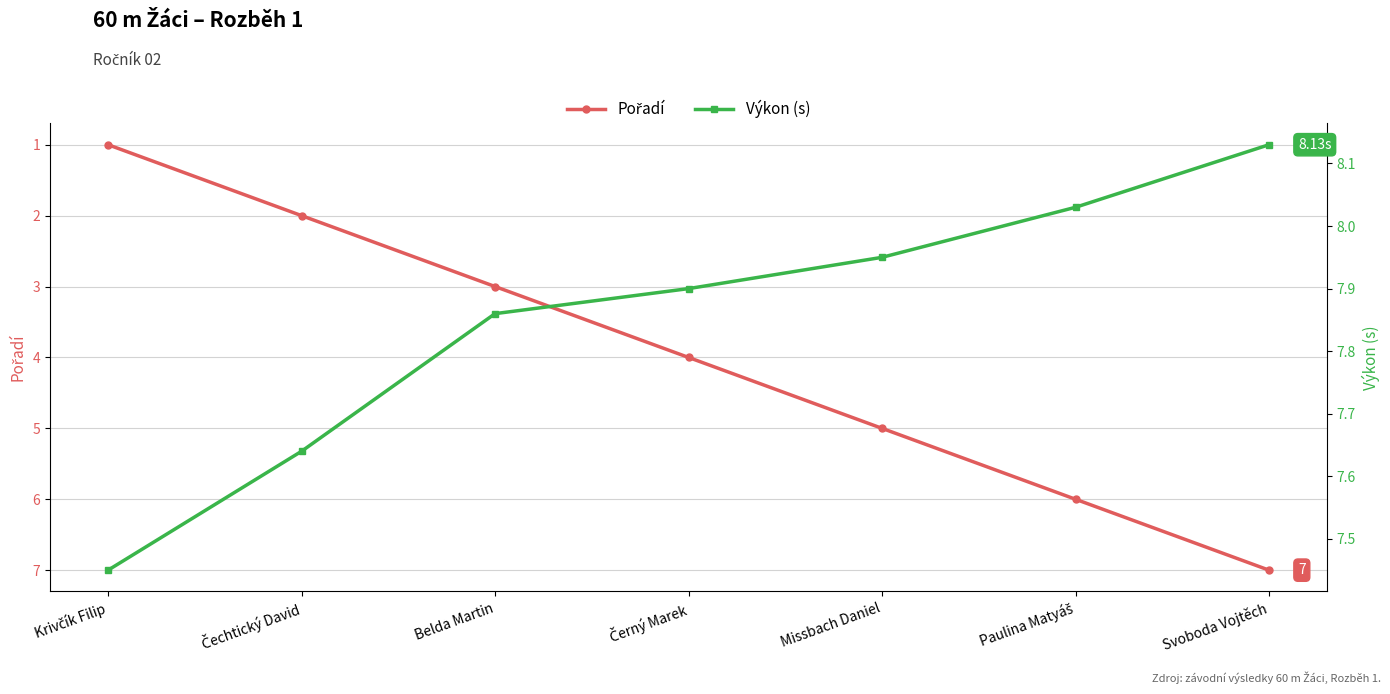

Between Paulina Matyáš and Svoboda Vojtěch, which series saw the biggest shift?

Pořadí